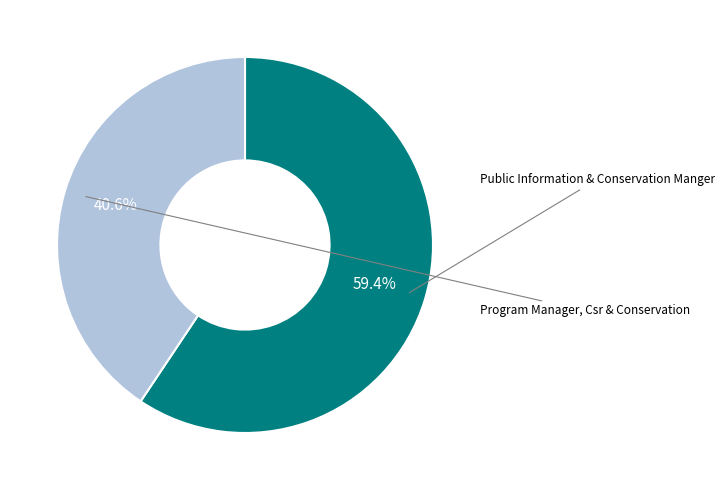

To the nearest percent, what is the average slice percentage?

50%